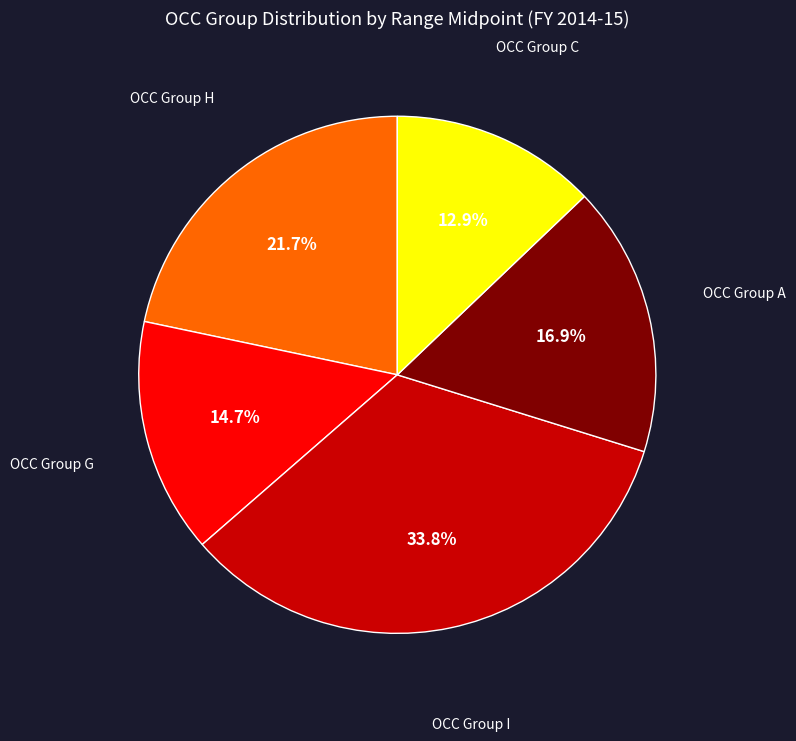

Is there any slice that represents more than half of the pie?

No